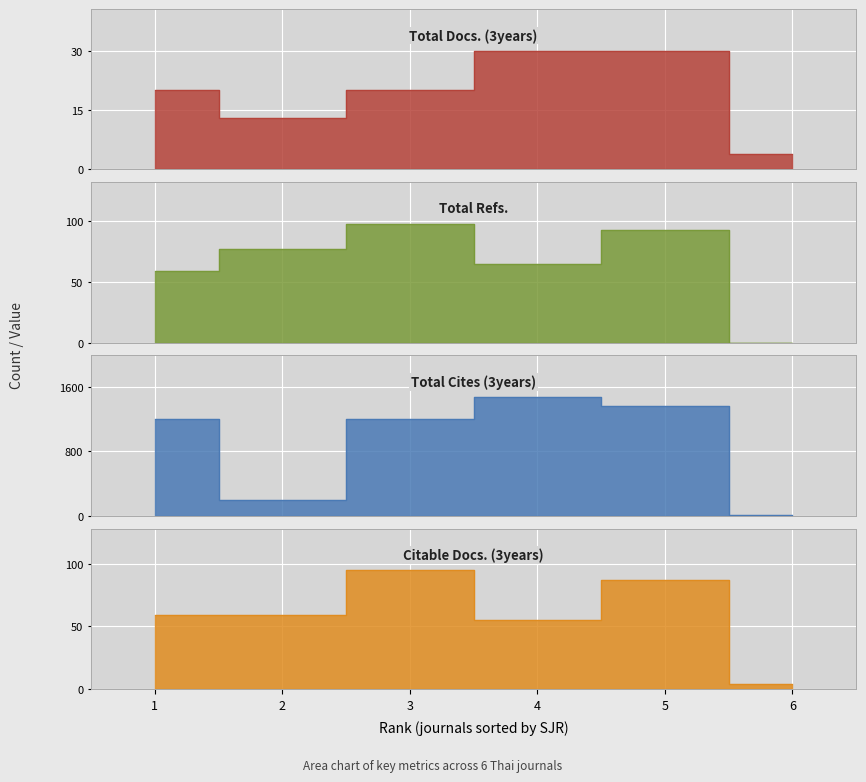

True or false: Total Docs. (3years) and Citable Docs. (3years) cross at least once.

False